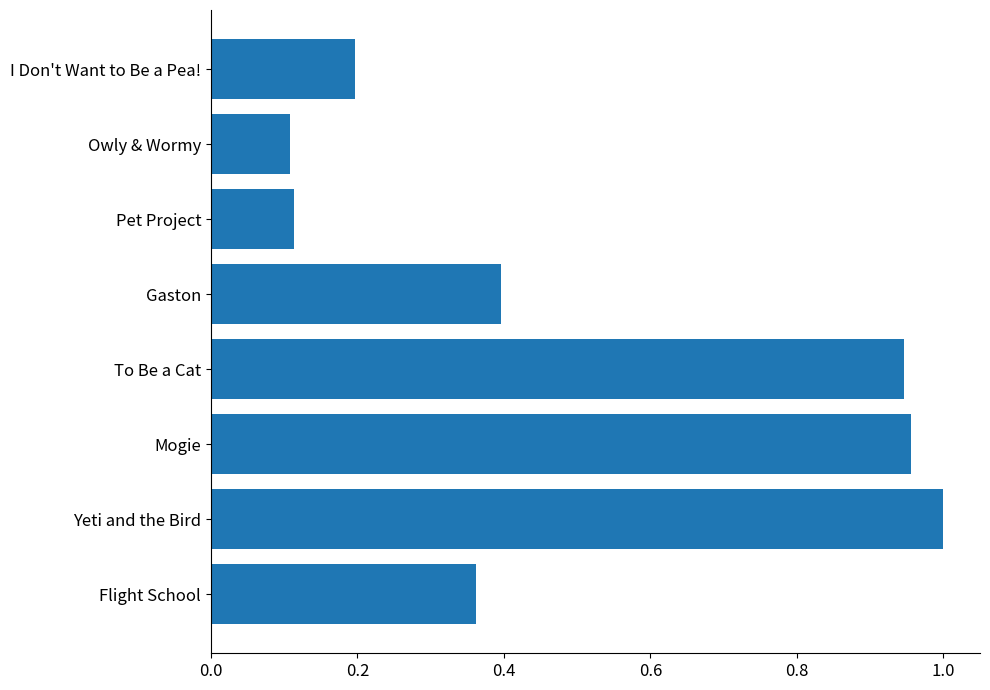

What is the sum of the values at Pet Project and I Don't Want to Be a Pea!?

0.3